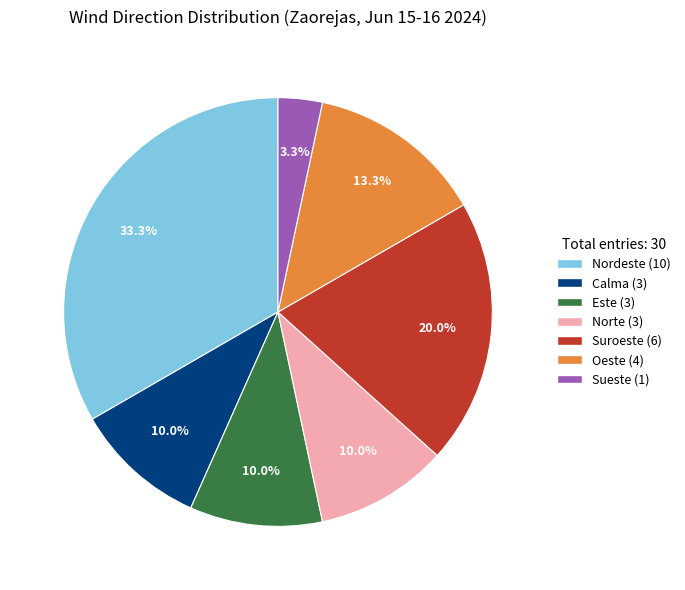

What percentage is NOT represented by Norte?

90.0%